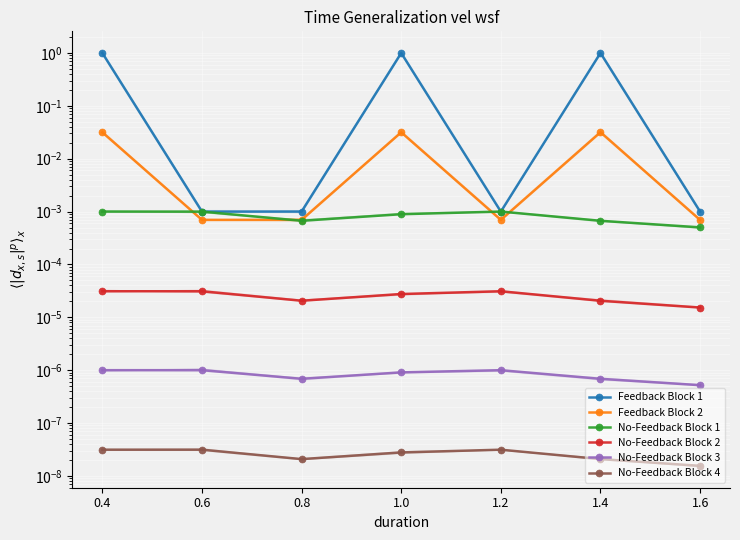

In No-Feedback Block 3, how many points are lower than both neighbors (excluding endpoints)?

1